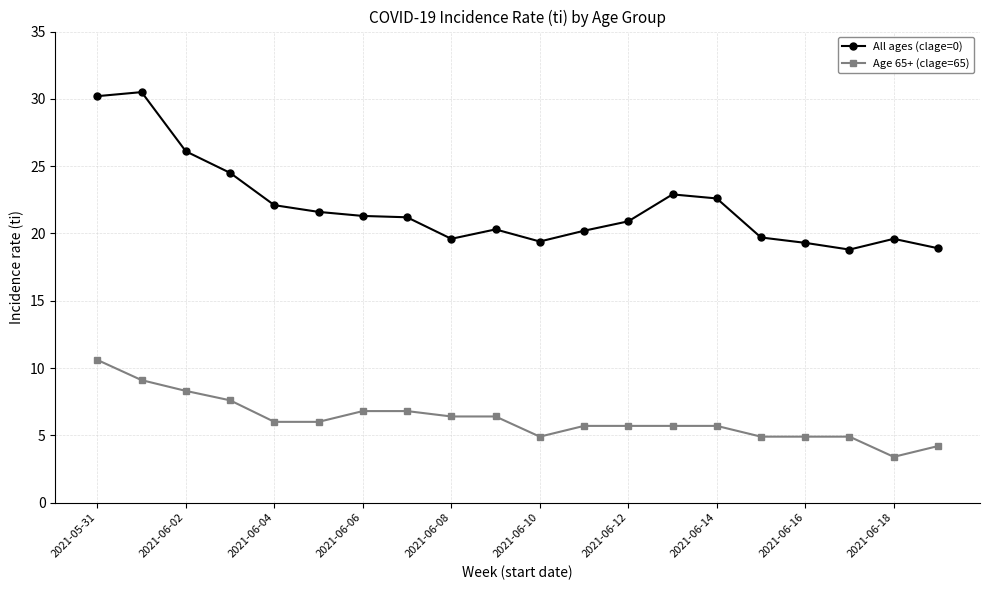

What is the value of the All ages (clage=0) point at the 18th from the left?

18.8